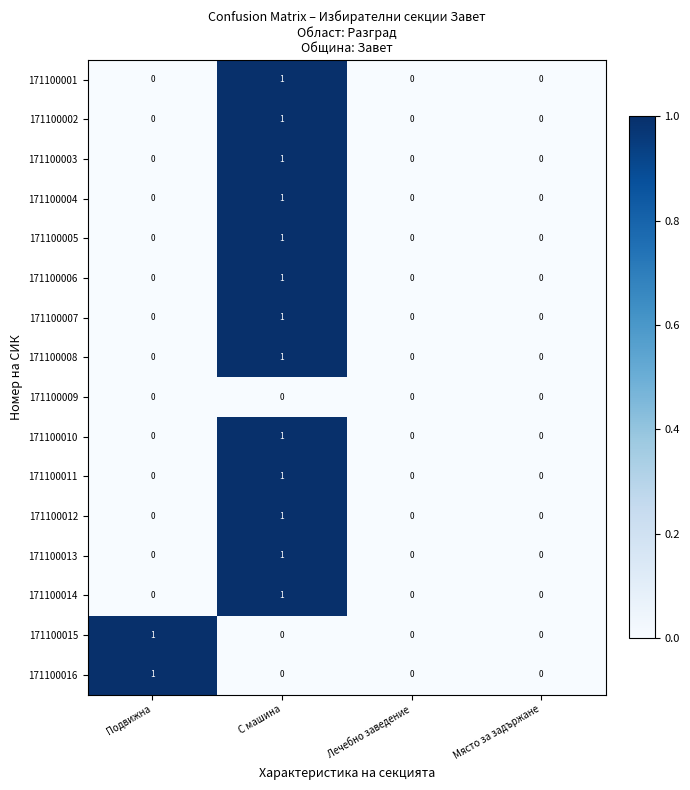

Which category has the highest value in the 171100005 series?

С машина